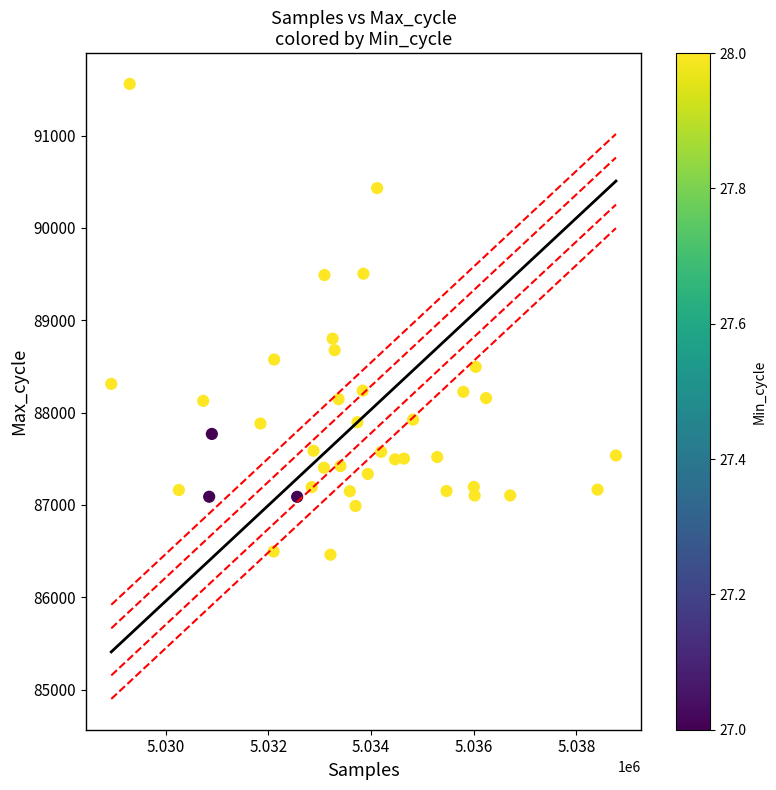

What is the range of Y values (max minus min)?

5099